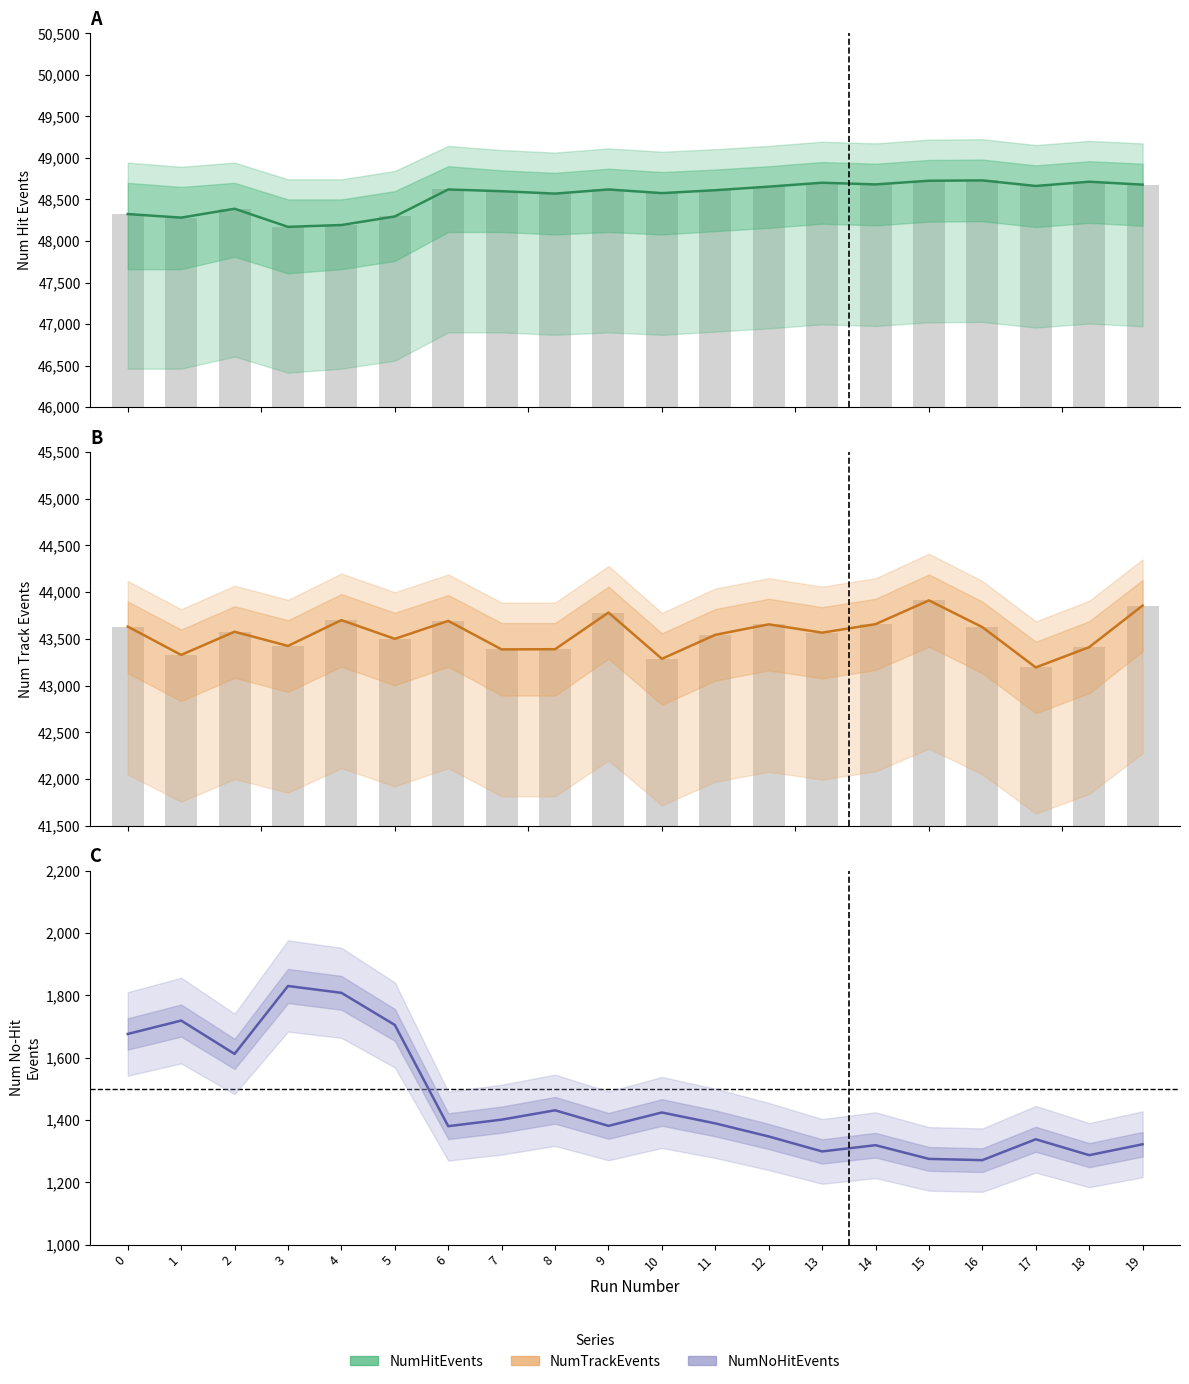

Between 11 and 16, which series saw the biggest shift?

NumHitEvents